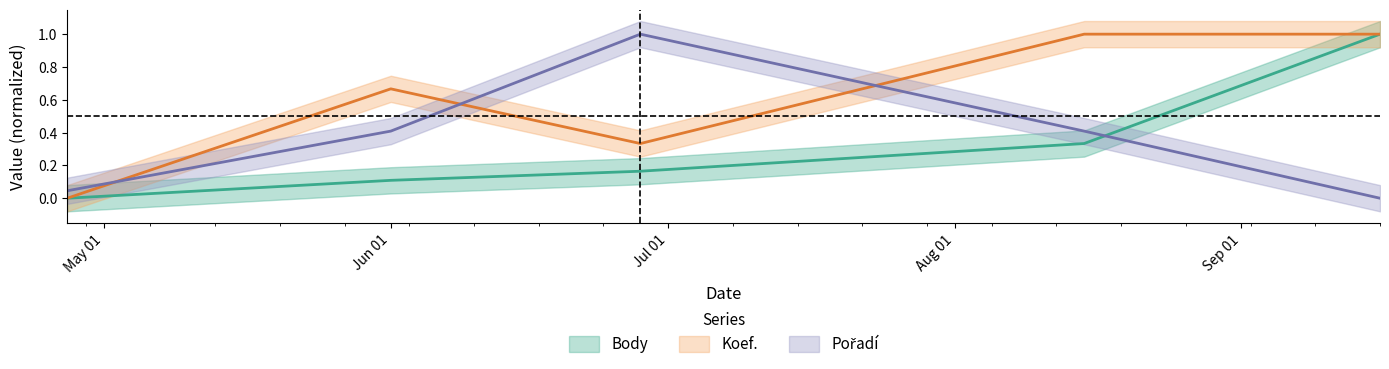

Which label corresponds to the largest value in the chart?

2008-09-16